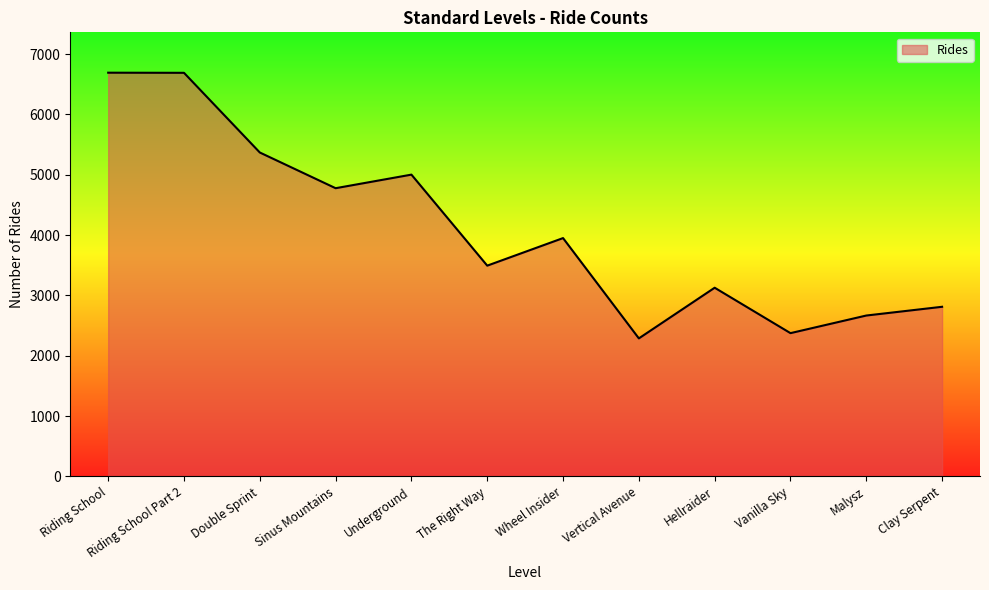

Between Wheel Insider and Double Sprint, which is larger?

Double Sprint